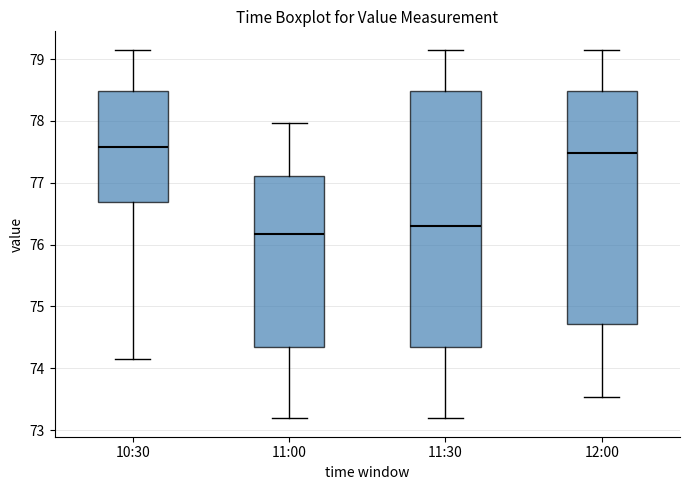

Where does the median line of the box for 11:00 sit on the y-axis? The values are not printed on the chart, so give them approximately, as read against the axis.

76.2